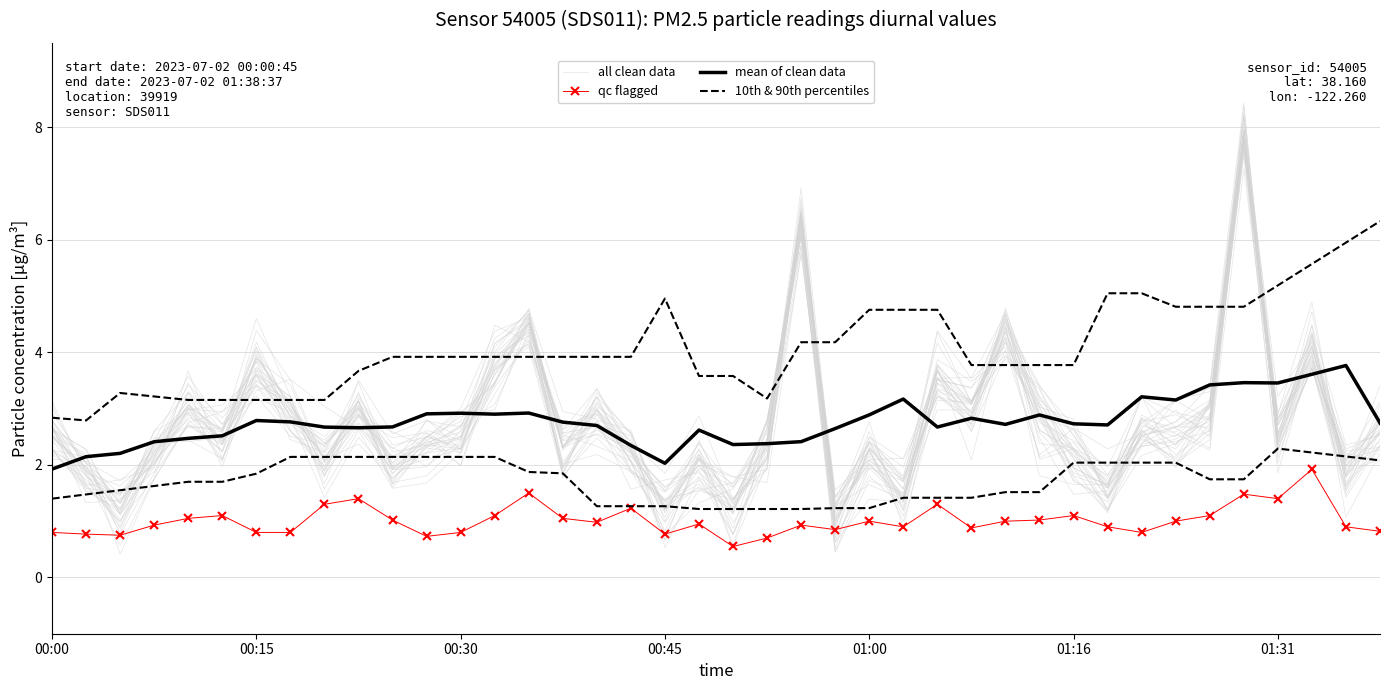

Rank the series at 00:15 from highest to lowest value.

mean of clean data, all clean data, 10th & 90th percentiles, qc flagged